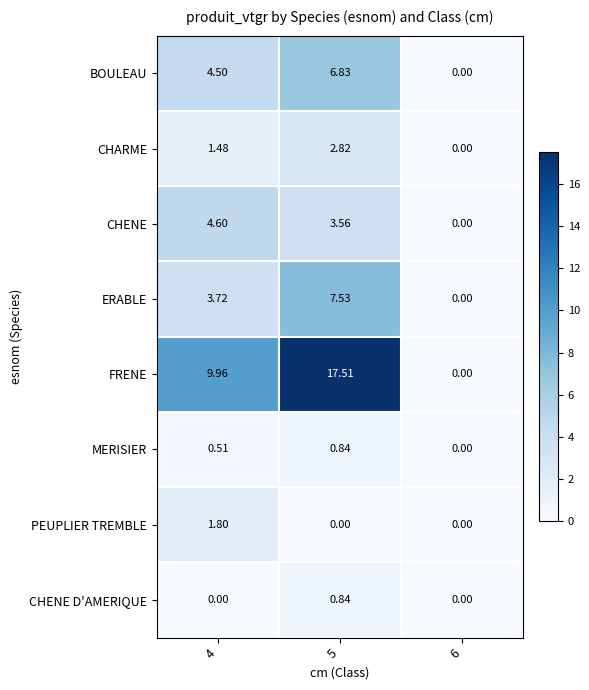

Between 4 and 6, which series saw the biggest shift?

FRENE